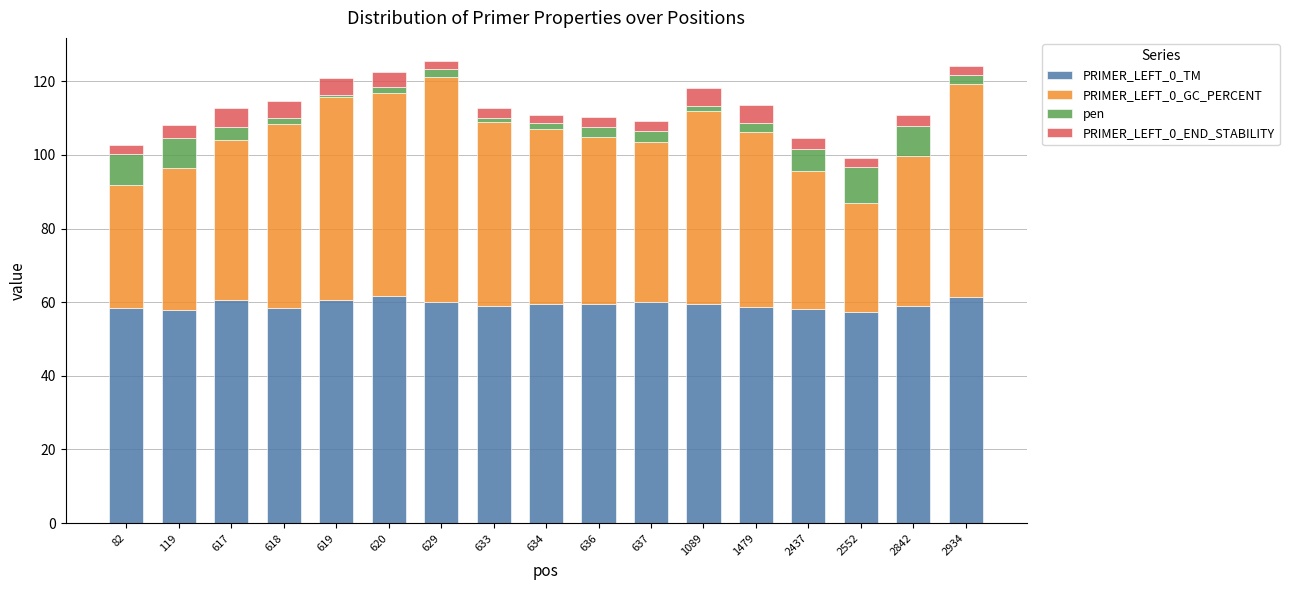

What is the total value across all series at 2437?

104.7